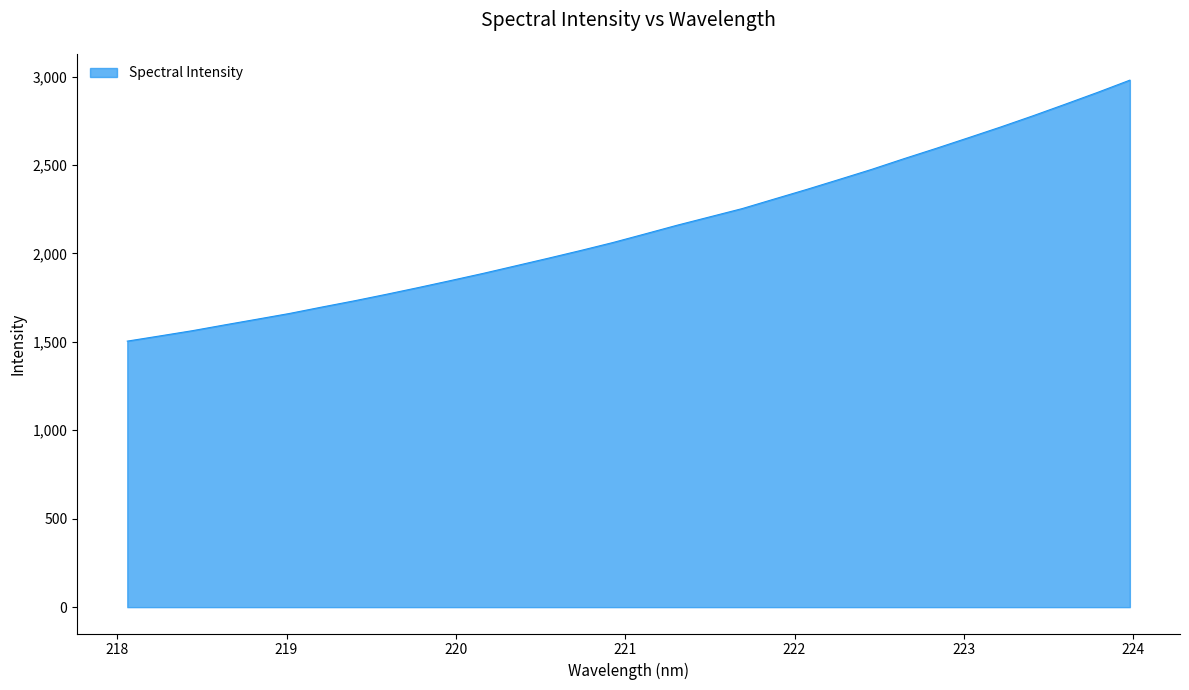

What is the difference between the maximum and minimum values?

1475.7